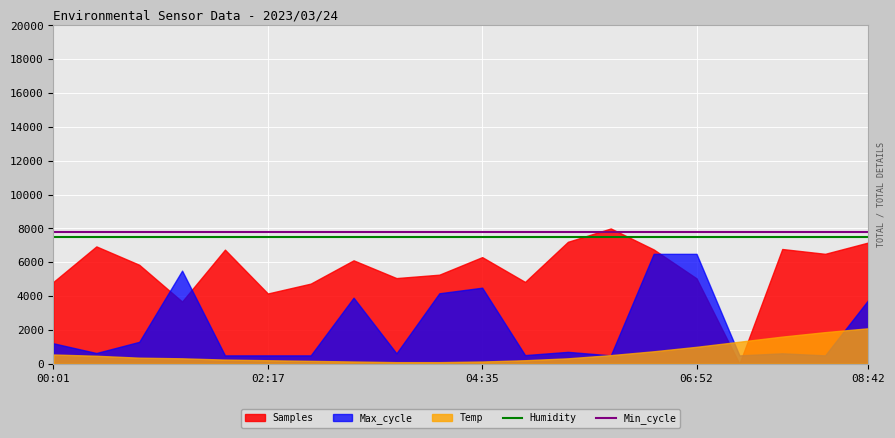

Is the value of Min_cycle at 16 greater than the value of Humidity at 12?

Yes